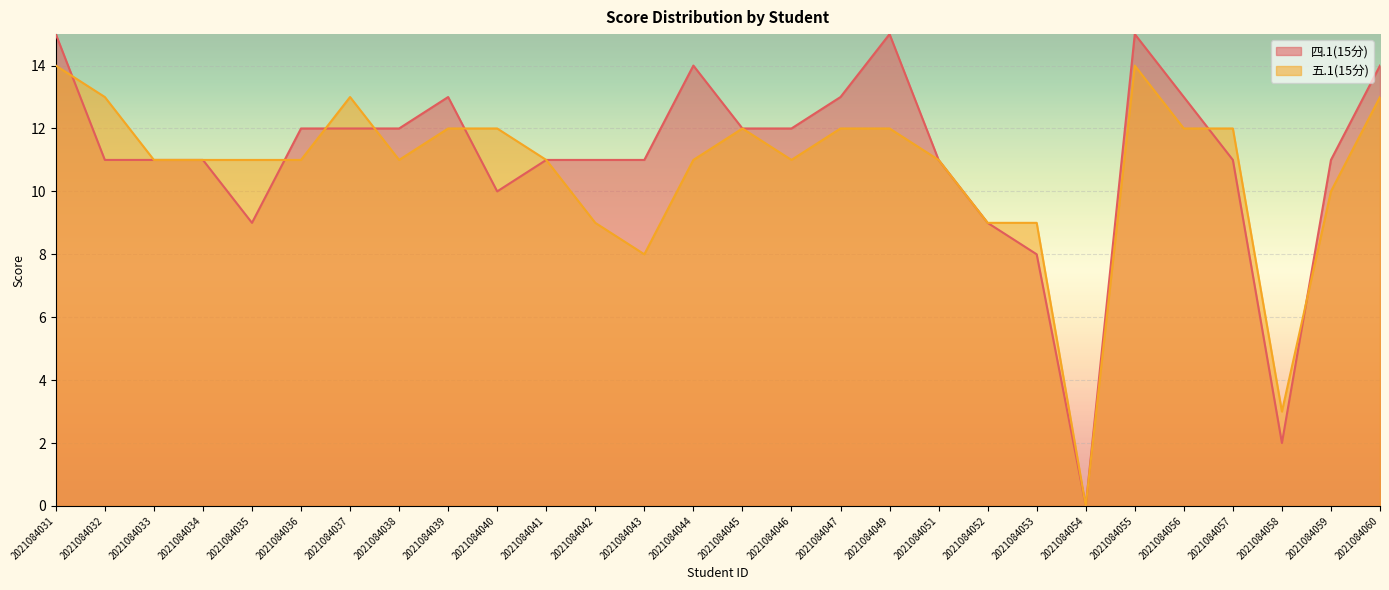

How many distinct data groups are displayed?

2